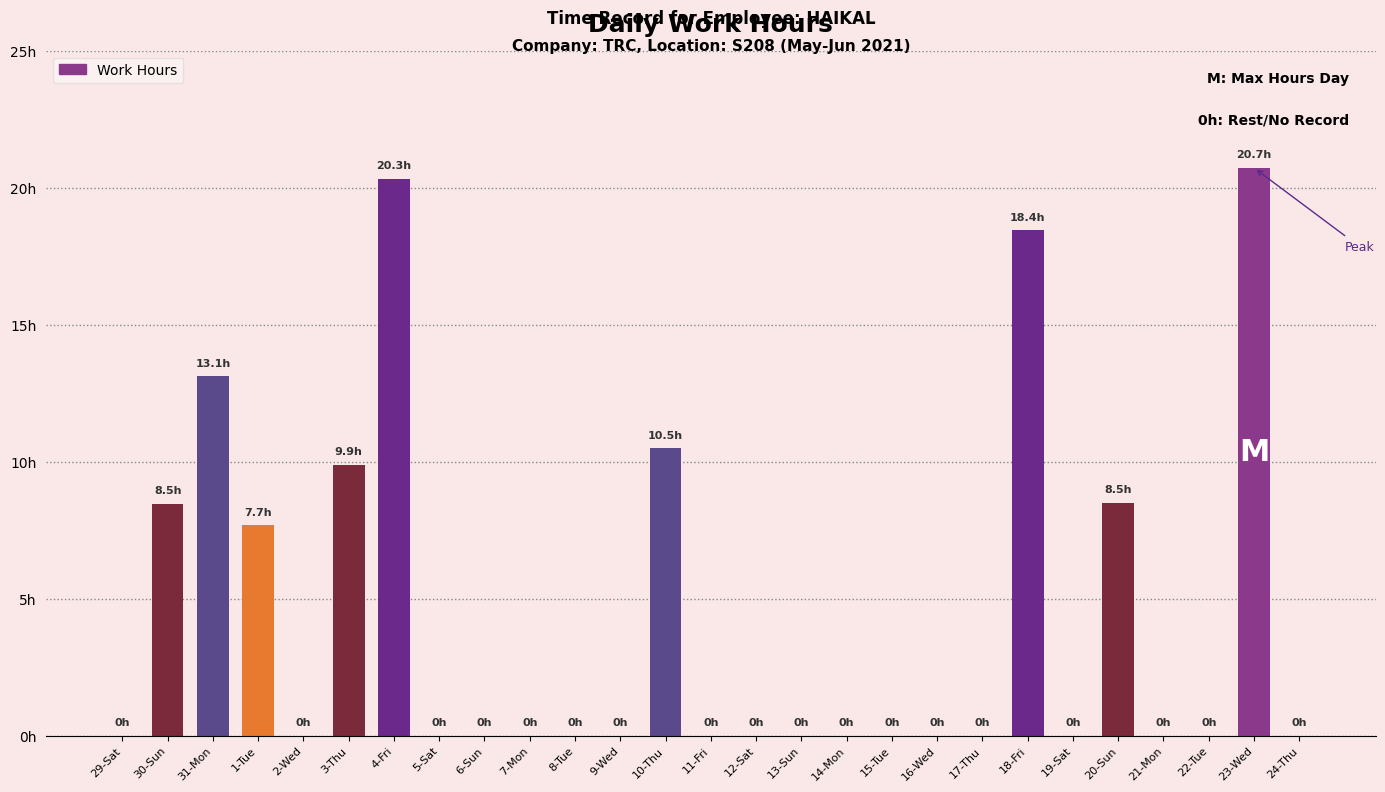

Count the number of values greater than 0.

9